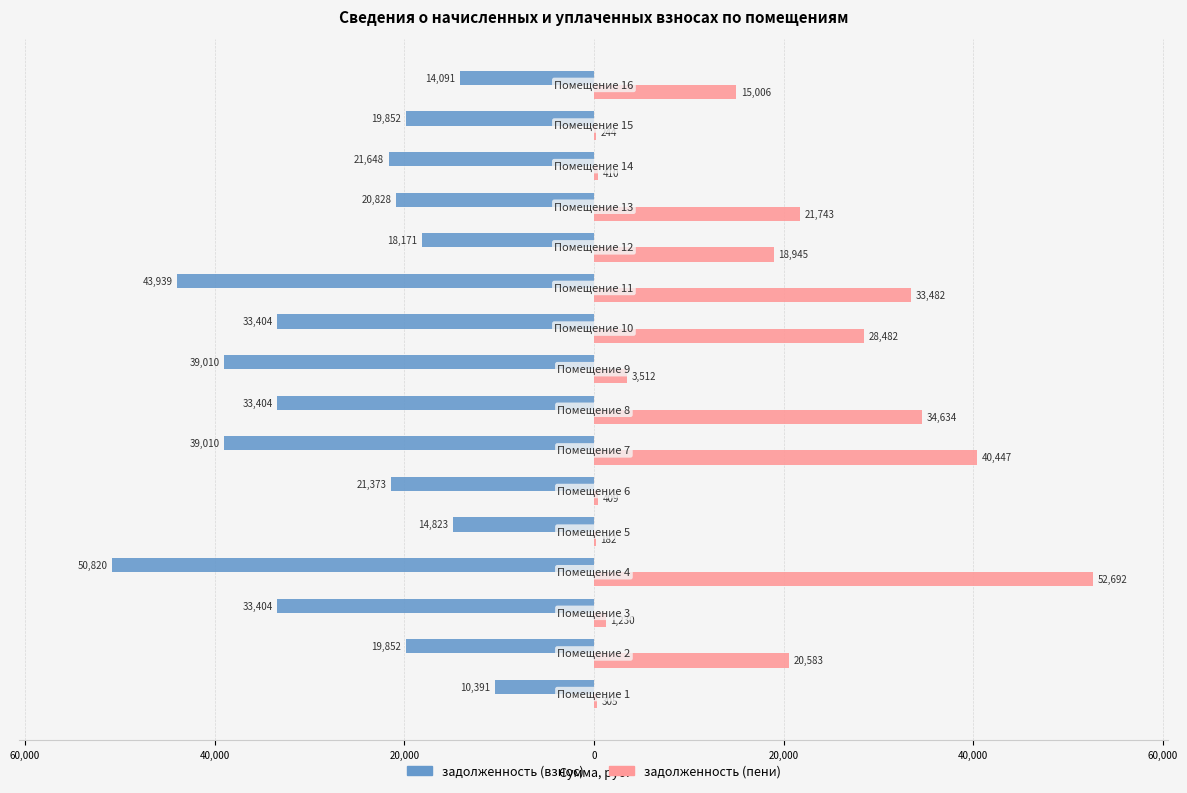

What is the value of the задолженность (пени) bar at the 1st from the left?

304.9